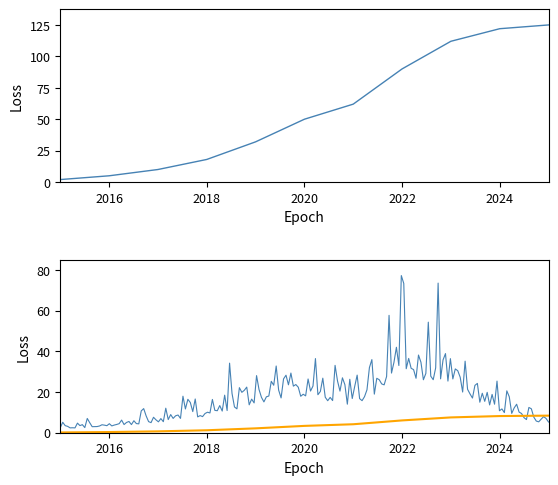

Reading left to right, list all the values displayed in this chart.

2	5	10	18	32	50	62	90	112	122	125